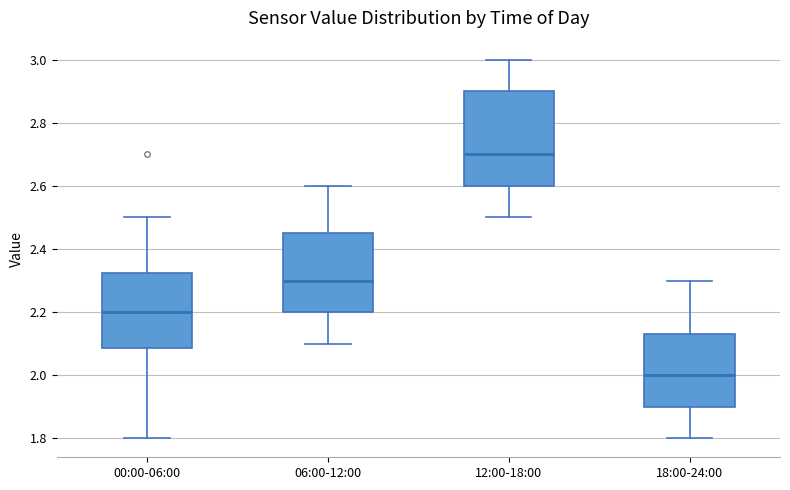

Which box's median line is the highest?

12:00-18:00